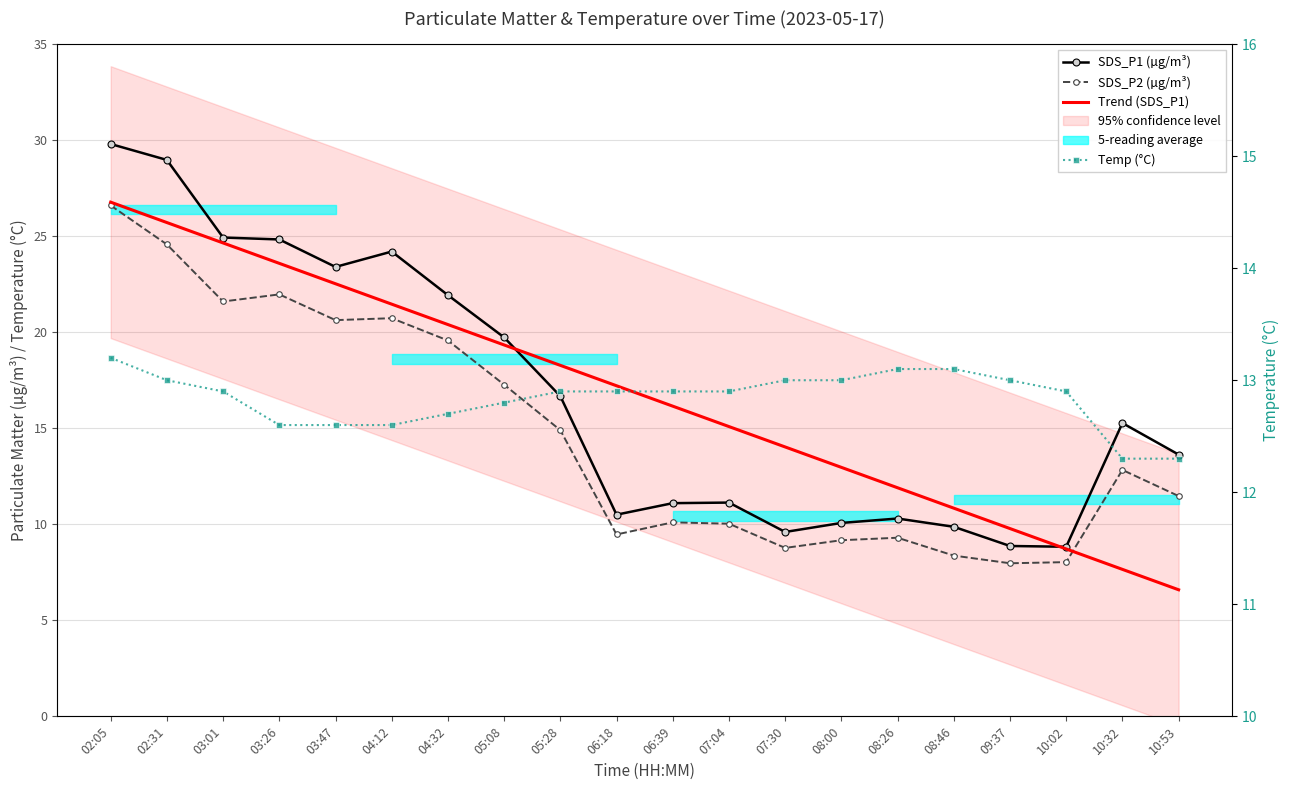

Which series ends up on top after the final intersection of Trend (SDS_P1) and SDS_P1 (µg/m³)?

SDS_P1 (µg/m³)